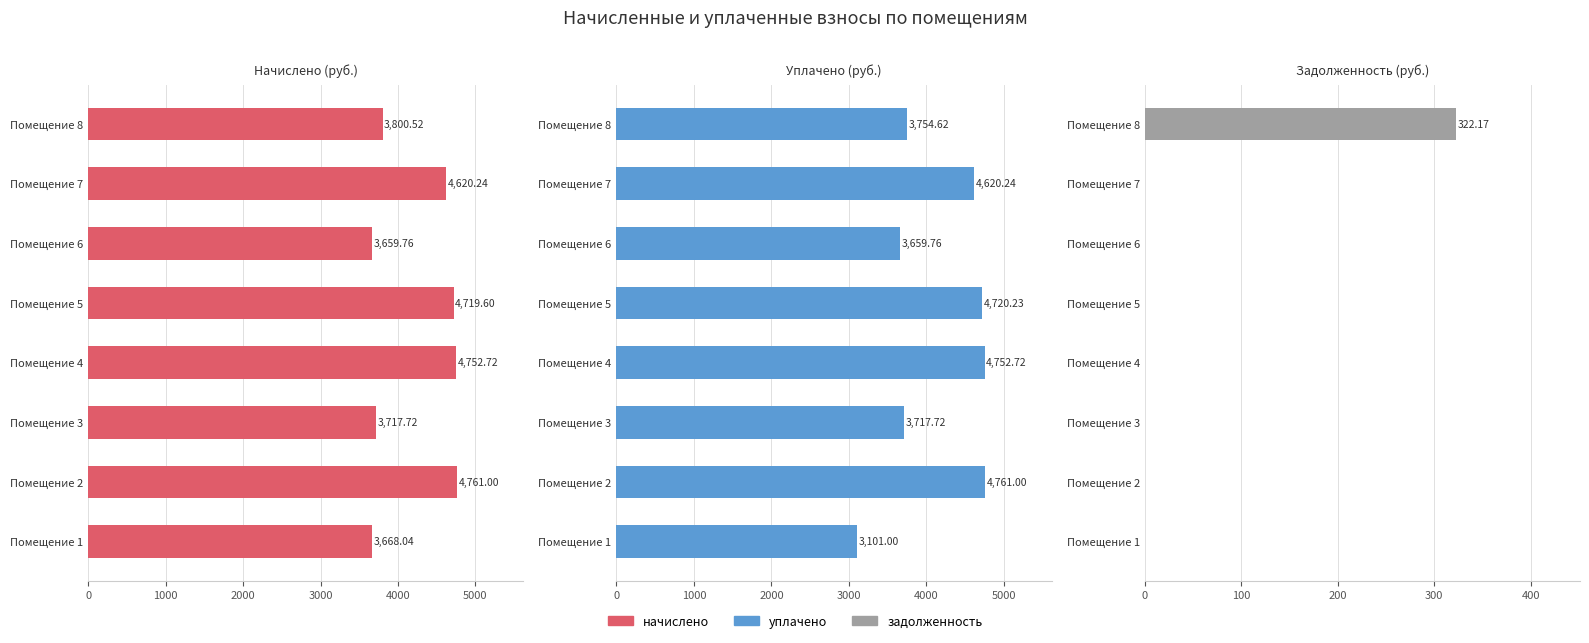

What is the difference between the highest and lowest values at Помещение 6?

3659.8